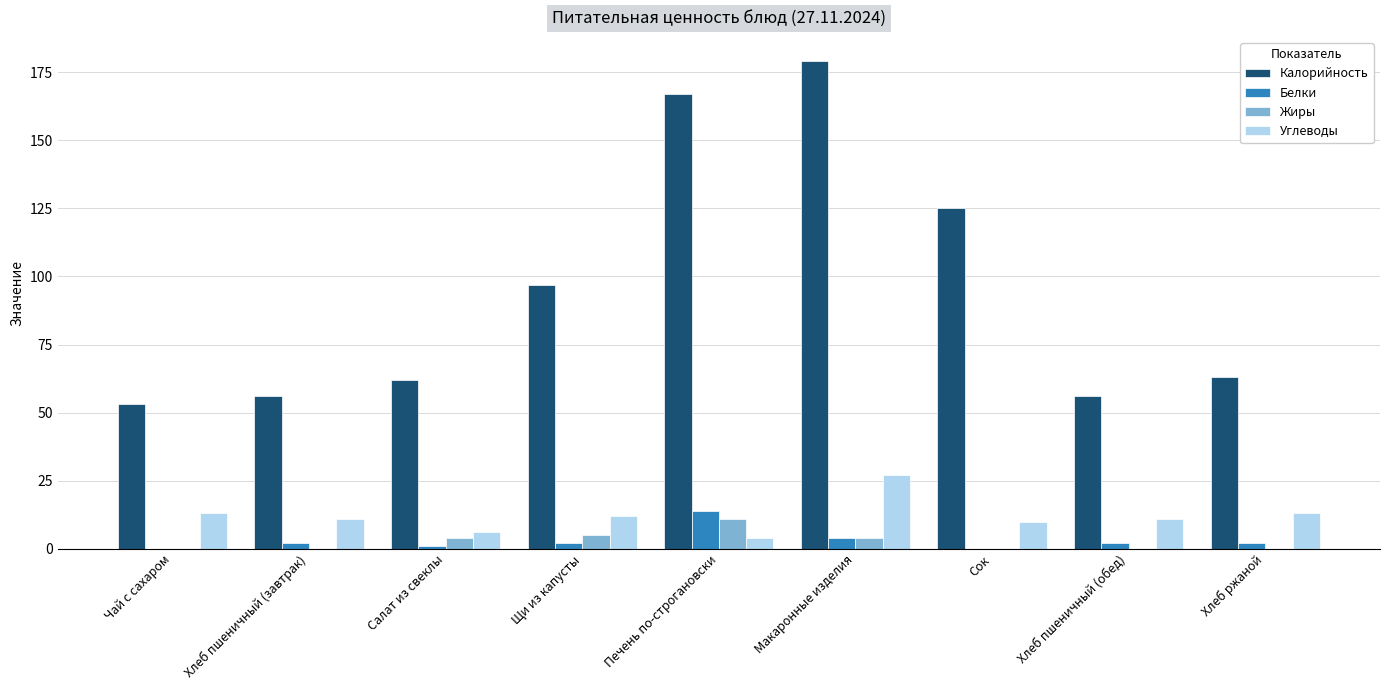

Are the bars horizontal?

No